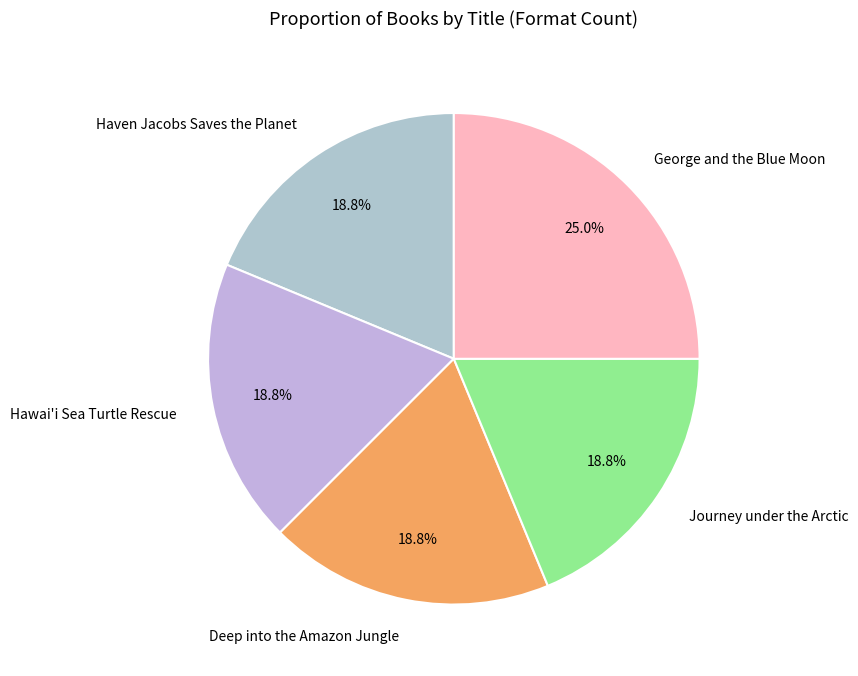

To the nearest percent, what is the difference between the George and the Blue Moon and Deep into the Amazon Jungle slice percentages?

6%